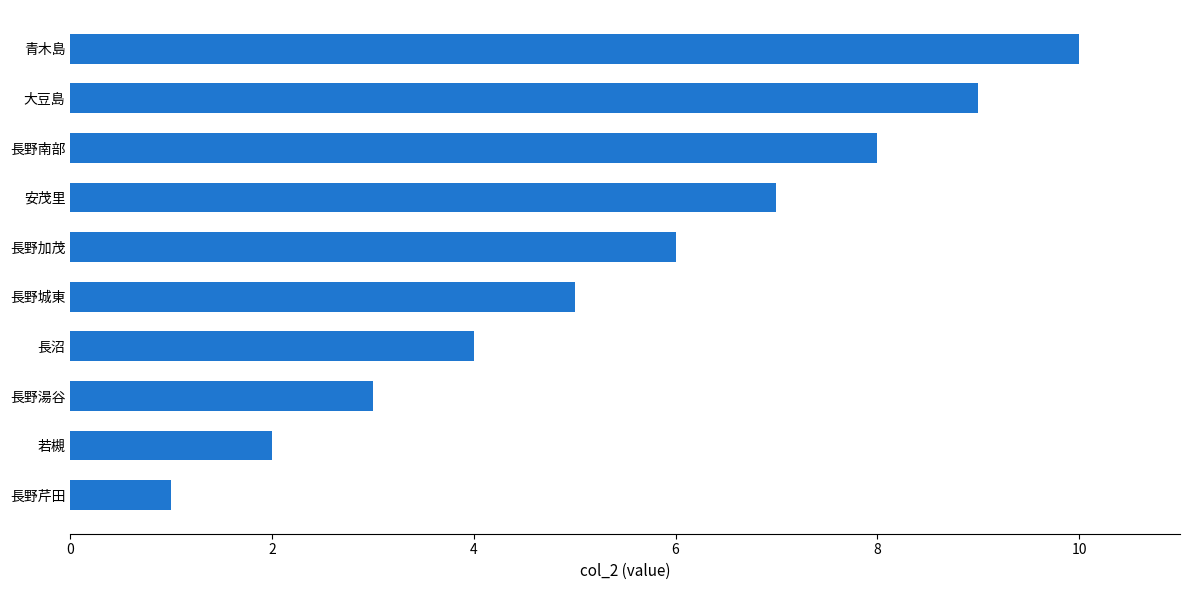

Does the chart contain any negative values?

No